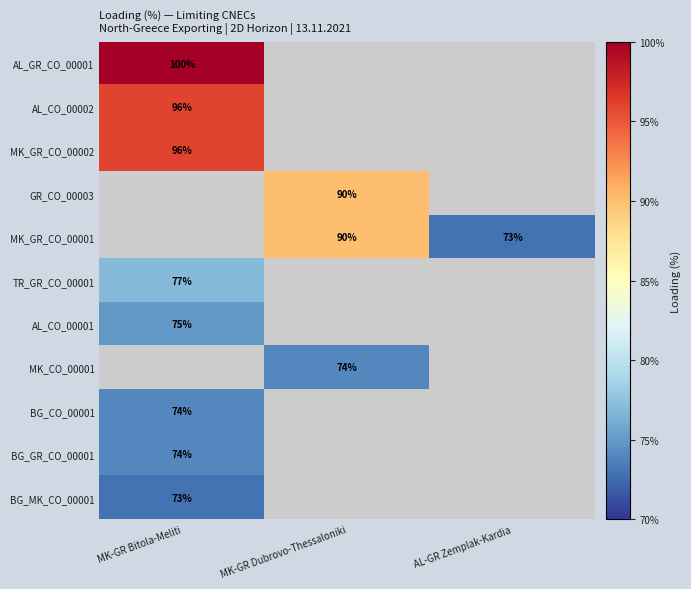

Is the value of AL_GR_CO_00001 at MK-GR Bitola-Meliti greater than the value of MK_CO_00001 at MK-GR Dubrovo-Thessaloniki?

Yes